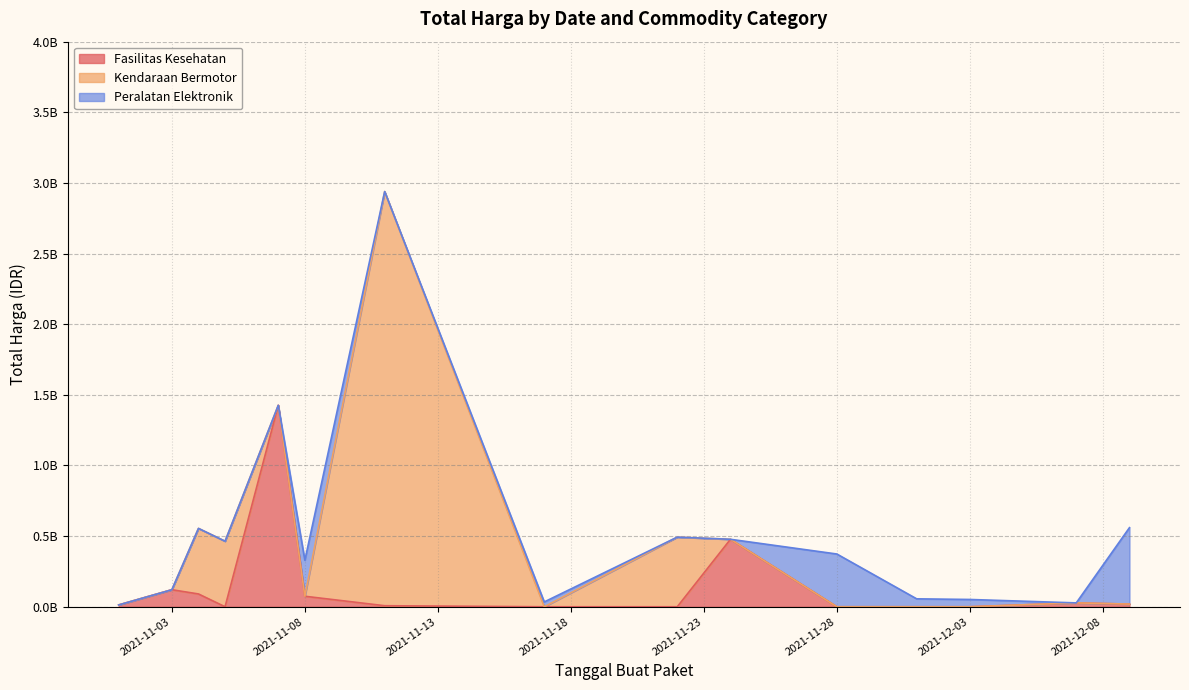

The value of Kendaraan Bermotor at 21 is 1113590248. True or false?

False